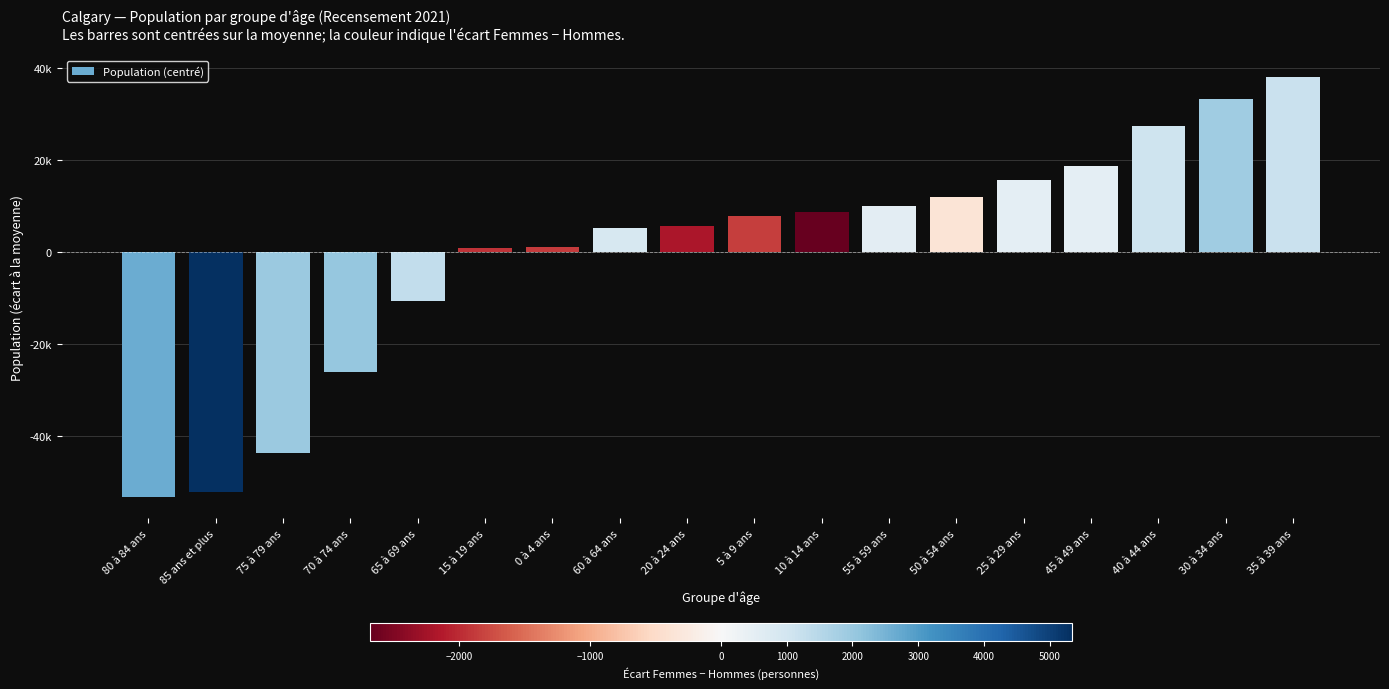

Are the bars horizontal?

No